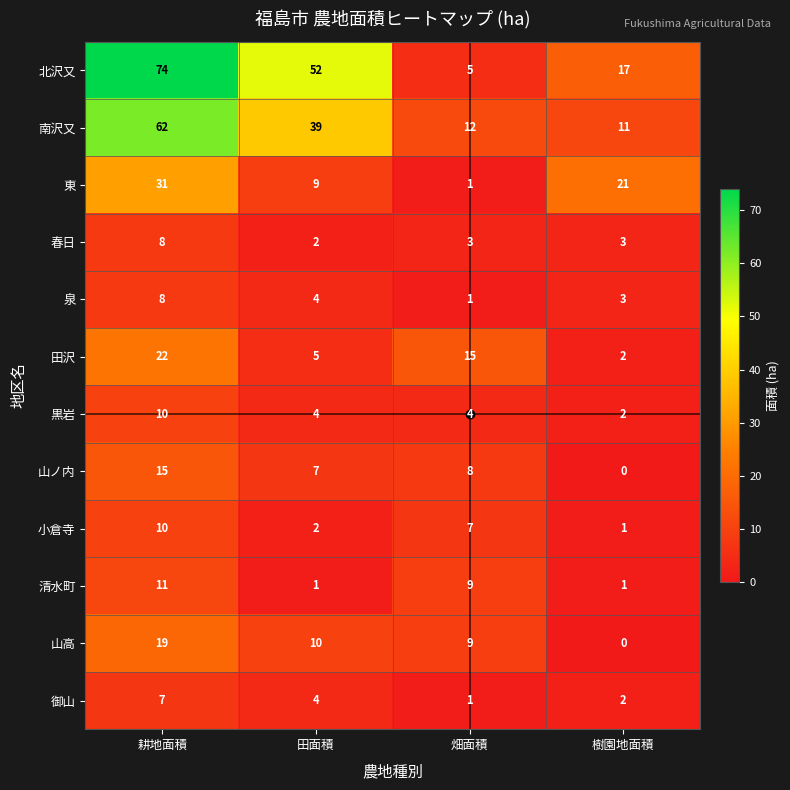

How many values in the 小倉寺 series are below 7?

2